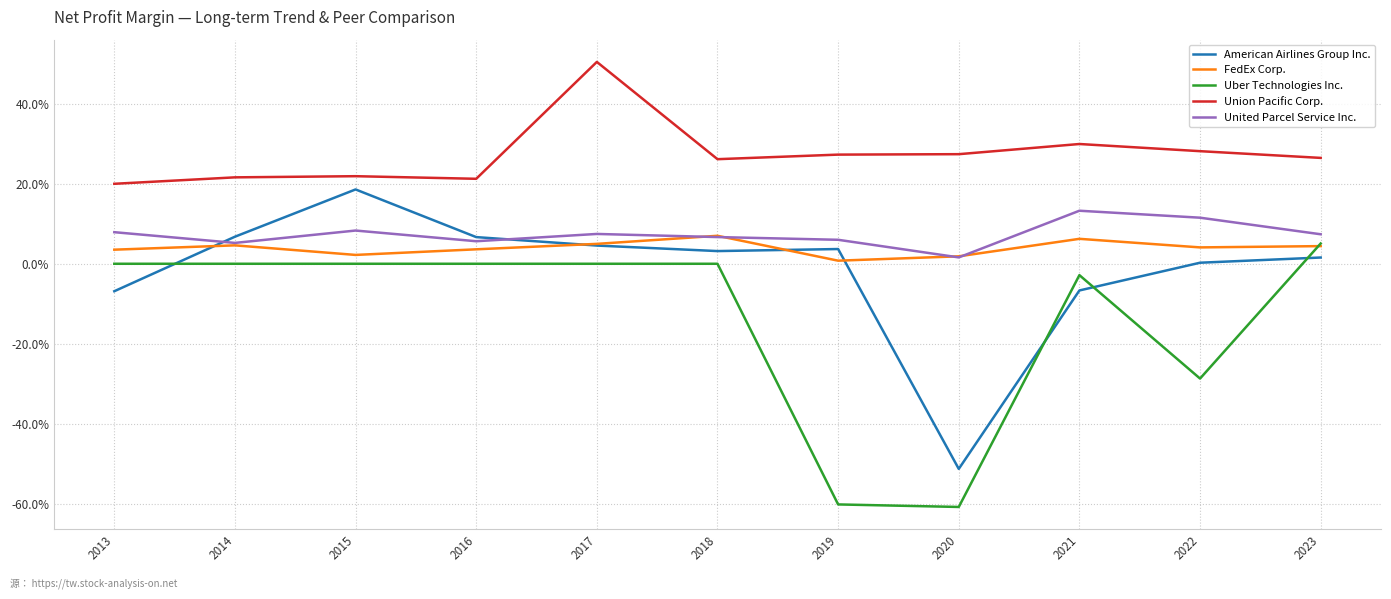

Which series changed the most between 2021 and 2023?

American Airlines Group Inc.